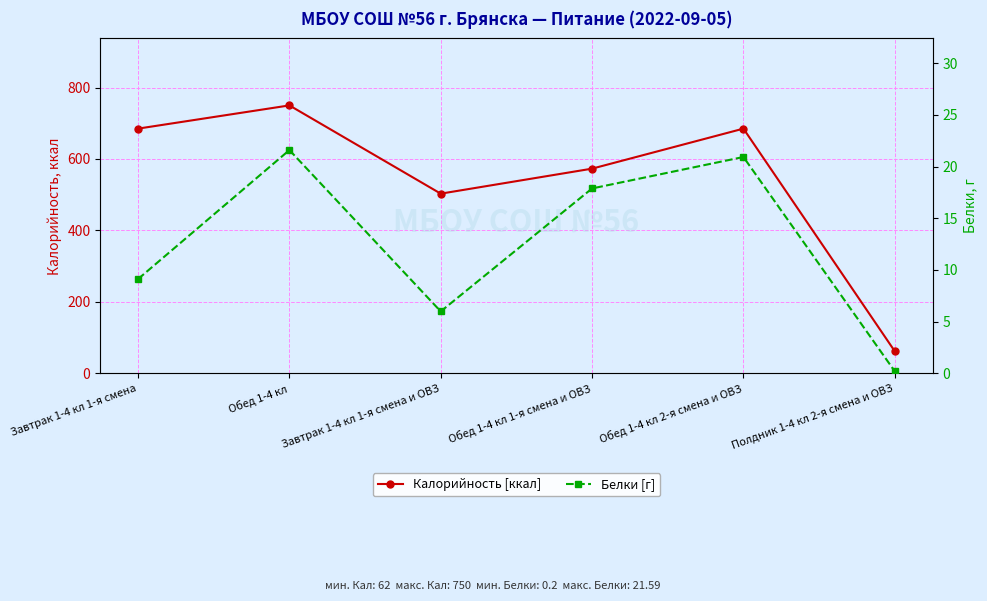

Read the Калорийность [ккал] value at Обед 1-4 кл 1-я смена и ОВЗ.

573.0